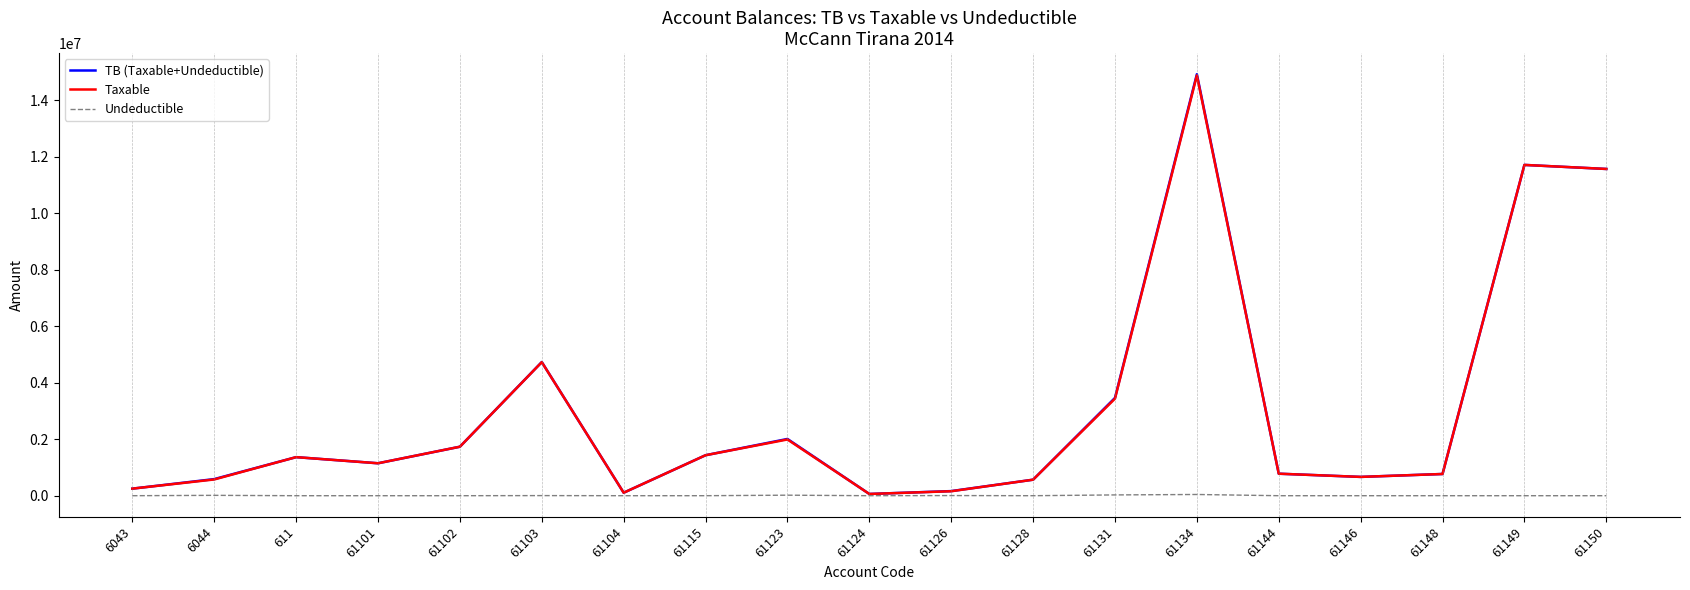

The Undeductible series shows 0.0 at 61150. True or false?

True